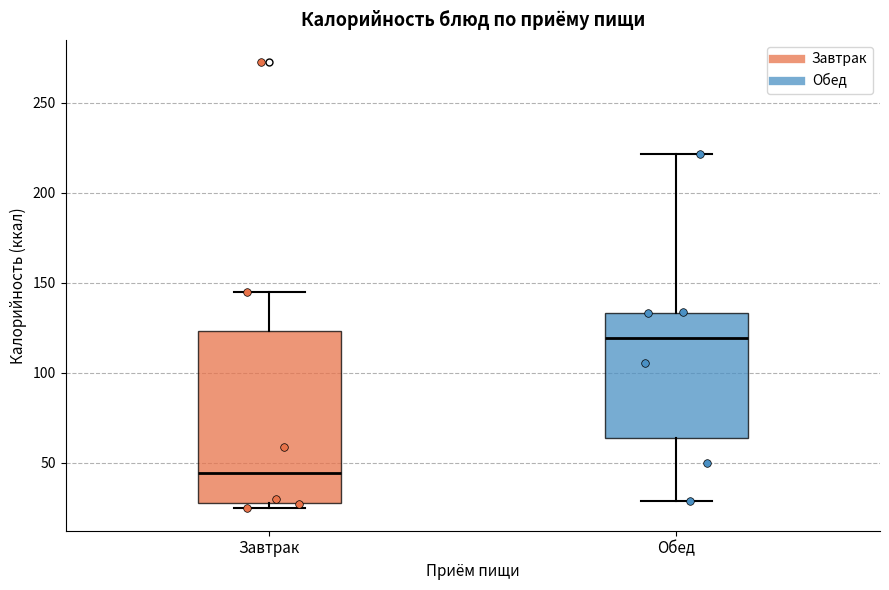

Where does the lower whisker of the box for Обед end on the y-axis? The values are not printed on the chart, so give them approximately, as read against the axis.

30